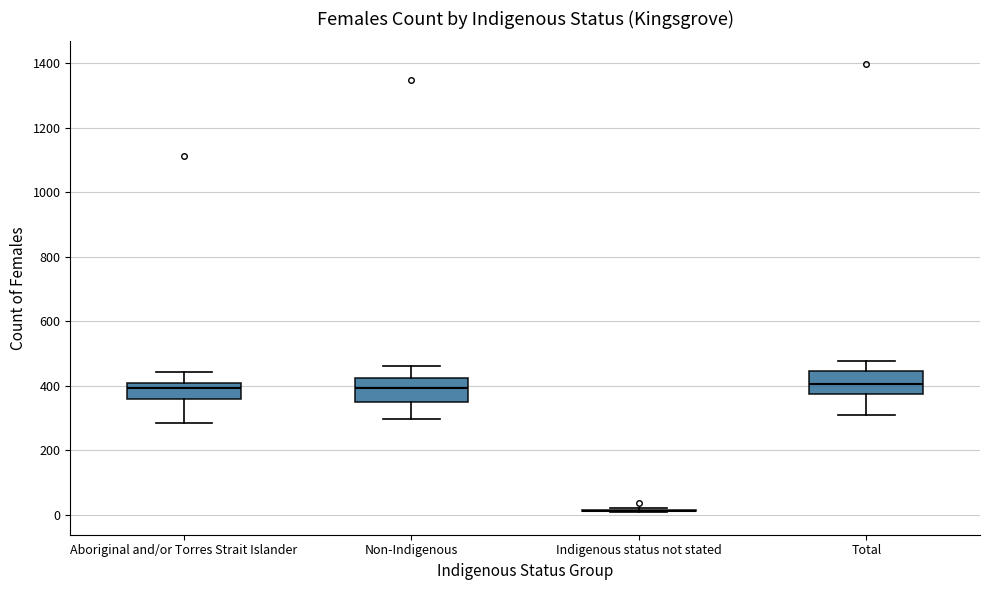

Reading left to right, read every box against the y-axis: the position of its median line, the range the box covers, and the ends of its whiskers. The values are not printed on the chart, so give them approximately, as read against the axis.

Aboriginal and/or Torres Strait Islander: median 400 (just below the box's upper edge), box 360 to 400, whiskers 280 to 440
Non-Indigenous: median 400, box 340 to 420, whiskers 300 to 460
Indigenous status not stated: box collapsed to a line at 20, whiskers 0 to 20
Total: median 400, box 380 to 440, whiskers 300 to 480